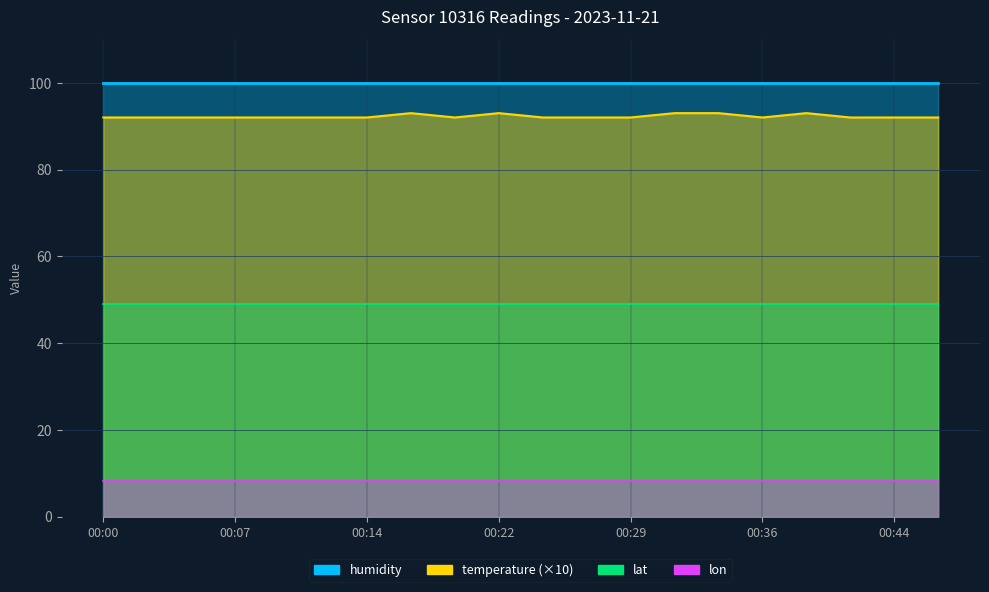

True or false: lat and lon intersect in this chart.

False